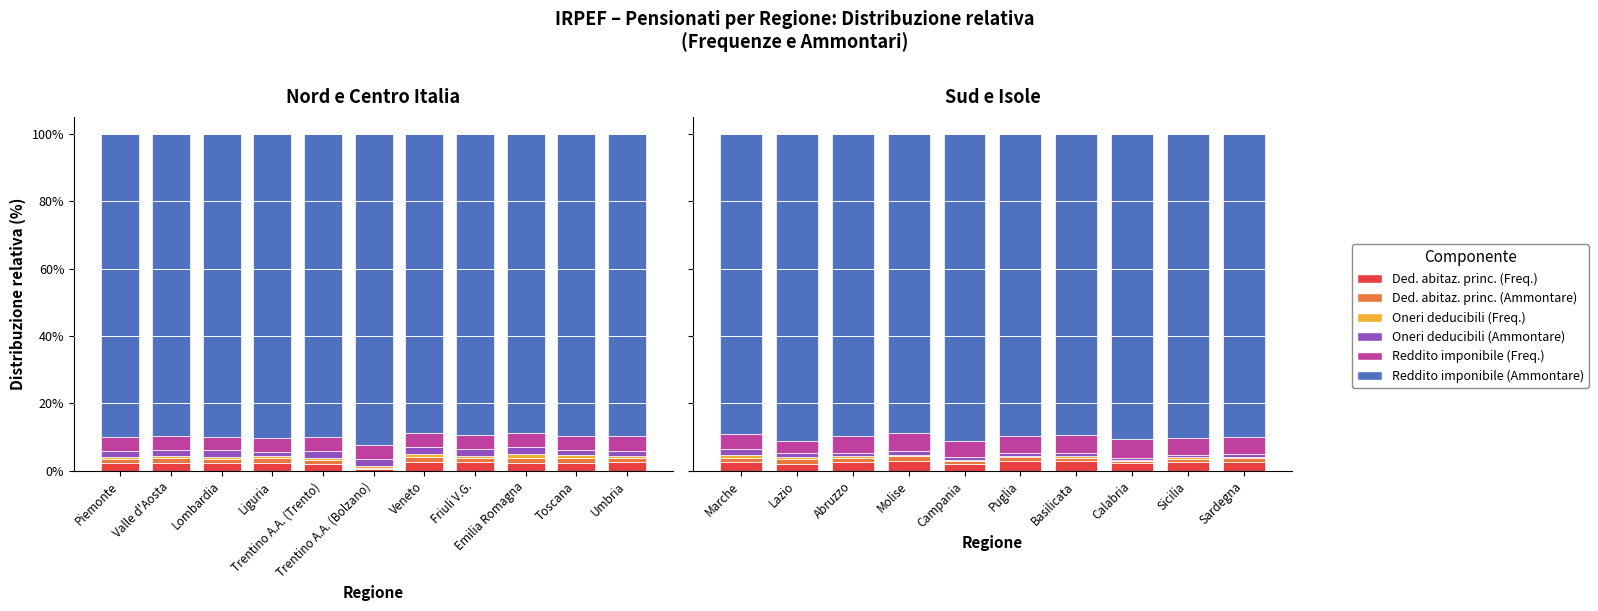

What position from the left is Abruzzo?

3